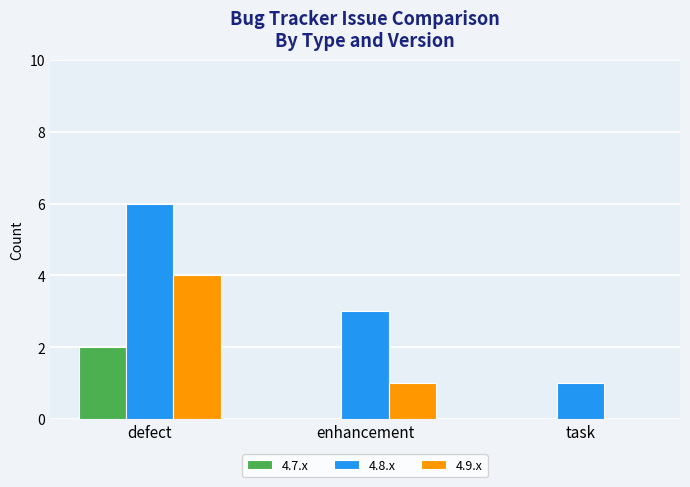

What is the total value across all series at enhancement?

4